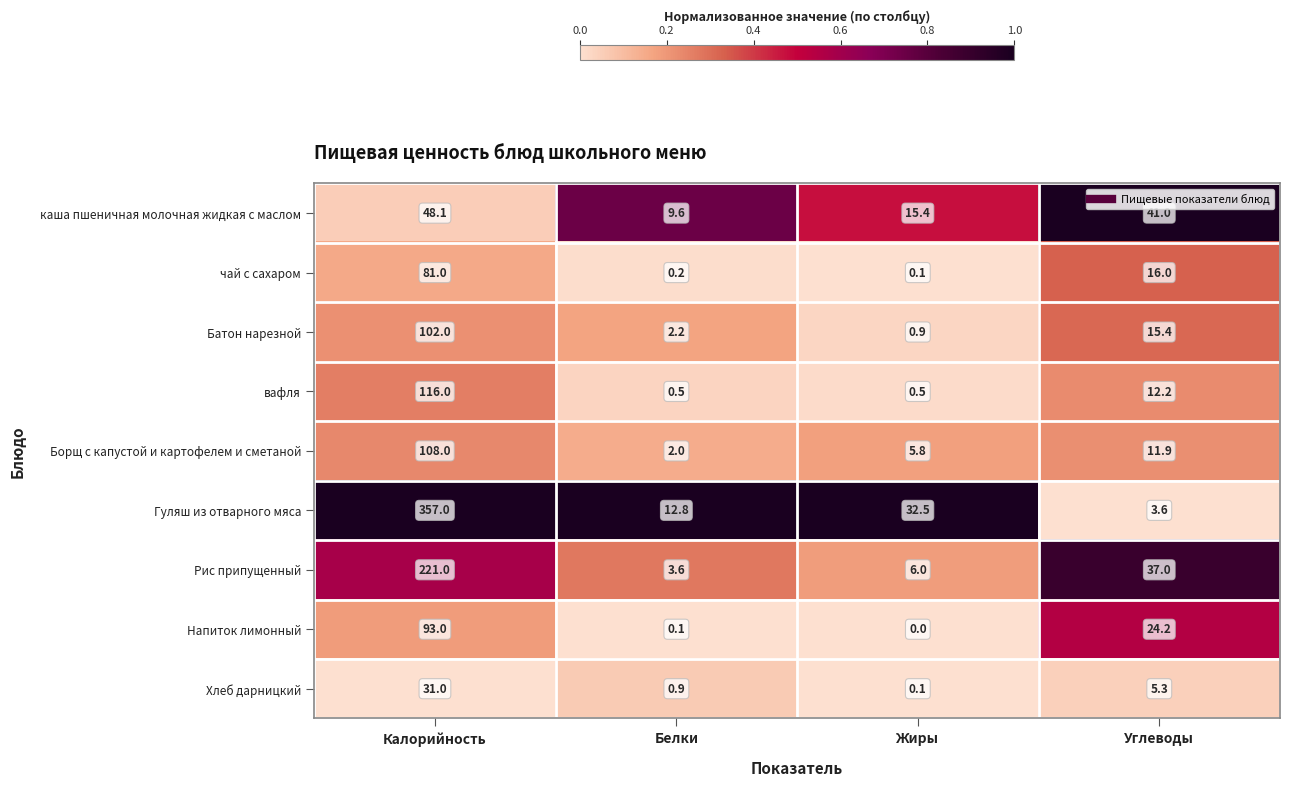

Which series has the widest spread of values?

Гуляш из отварного мяса